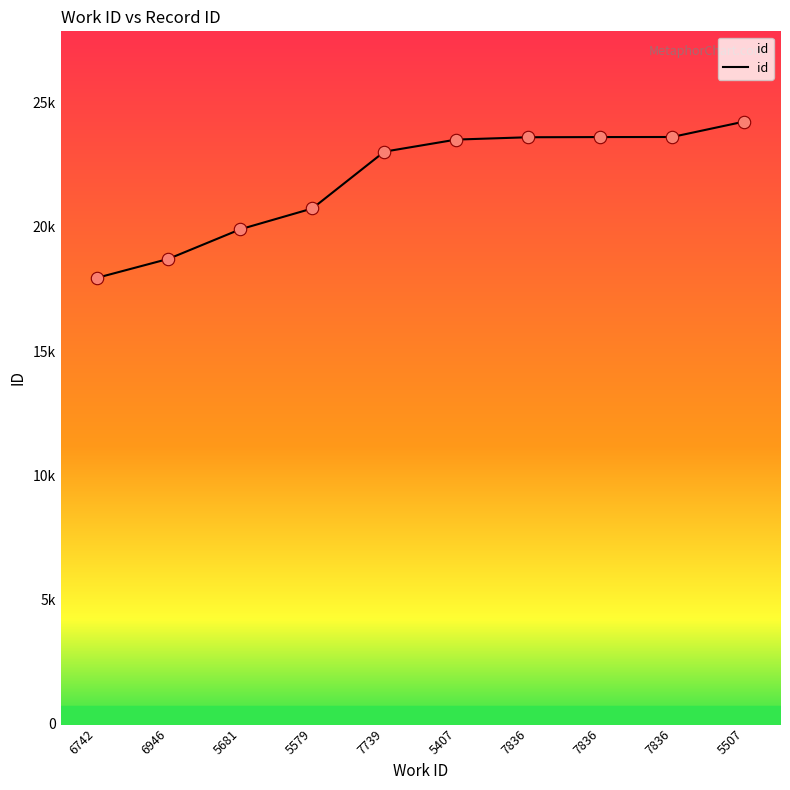

Approximately how many times larger is the value at 5407 compared to 7836?

1.0